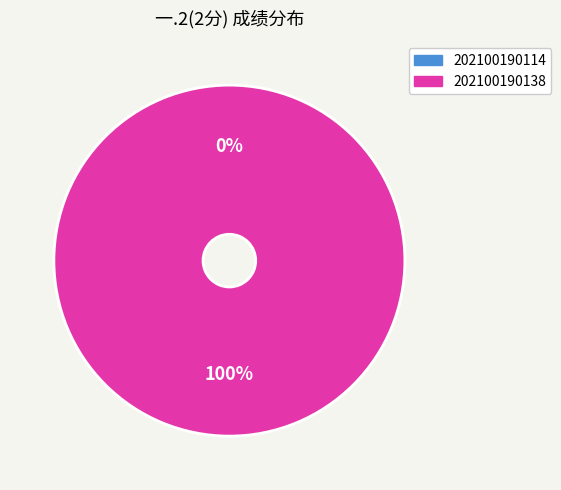

Rank the categories by value from lowest to highest.

202100190114, 202100190138